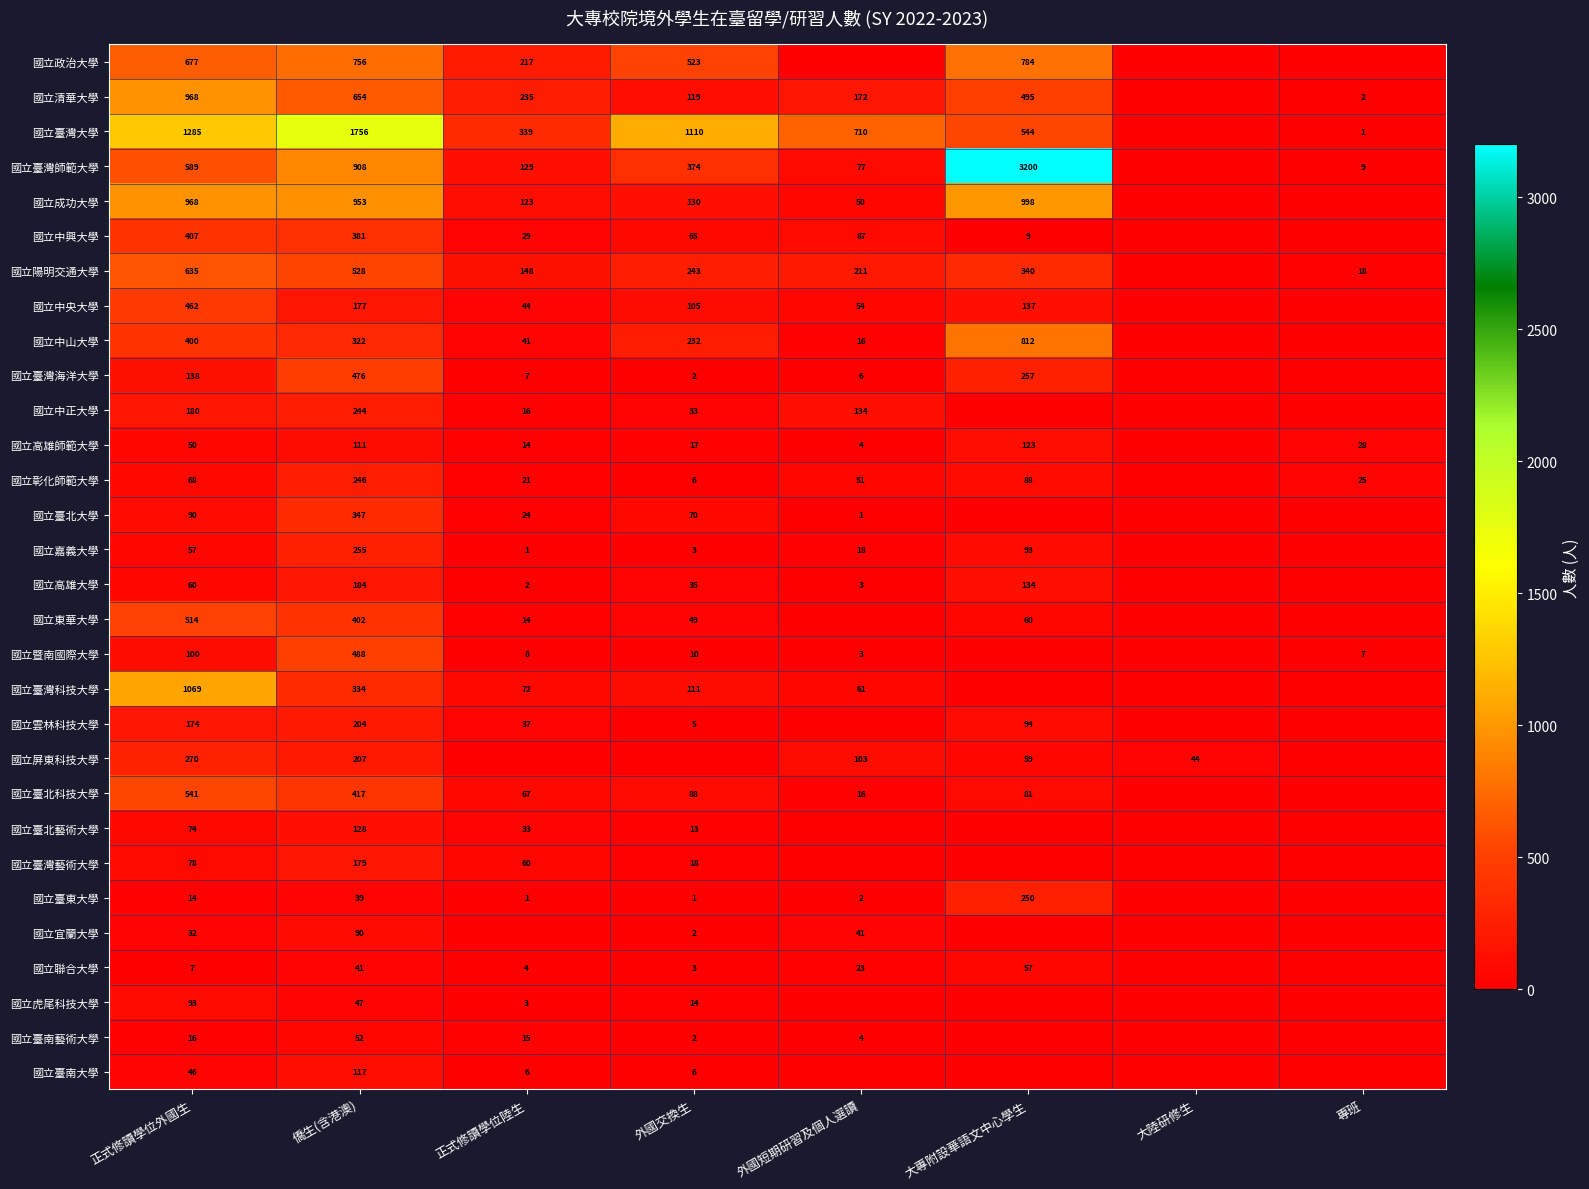

The value of 國立雲林科技大學 at 外國交換生 is 9. True or false?

False